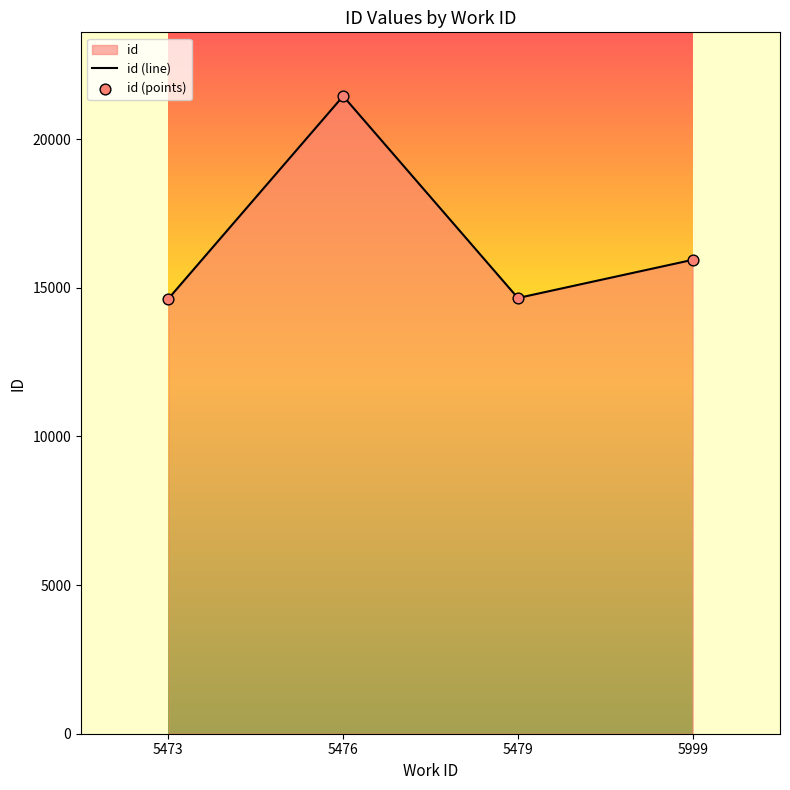

Is the value of id (points) at 5479 greater than the value of id (line) at 5999?

No